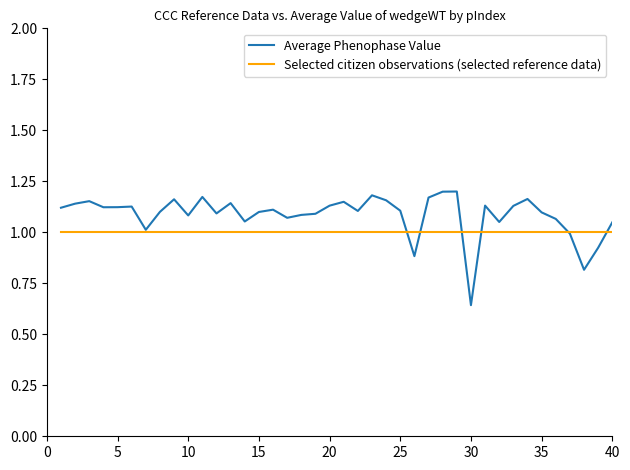

List the series in order of their overall mean, lowest first.

Selected citizen observations (selected reference data), Average Phenophase Value